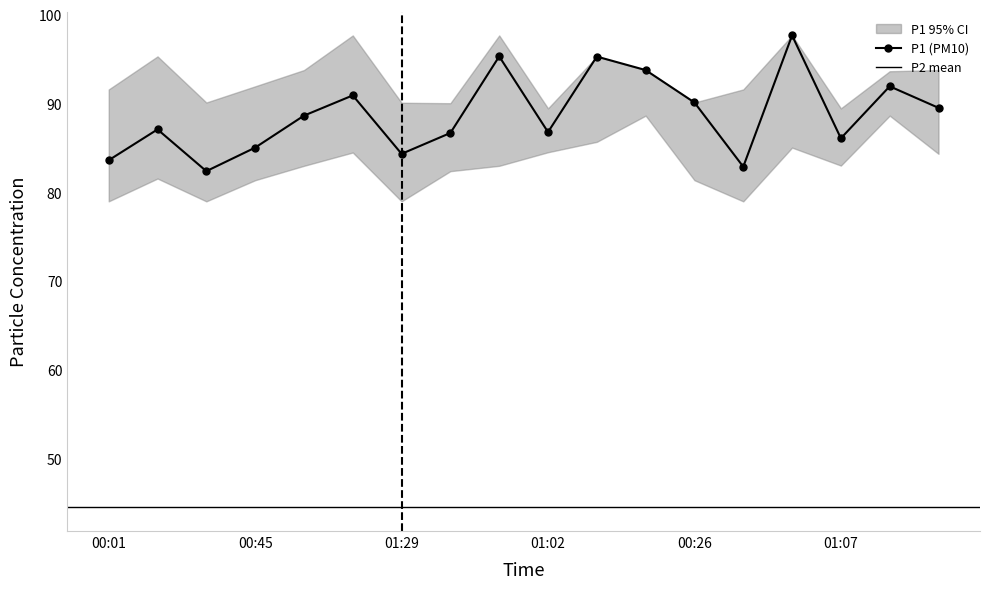

What is the average value?

88.8